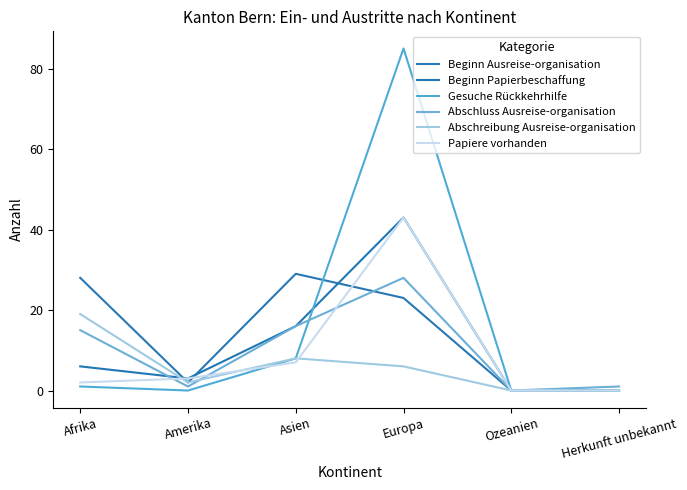

How many lines are shown in the chart?

6